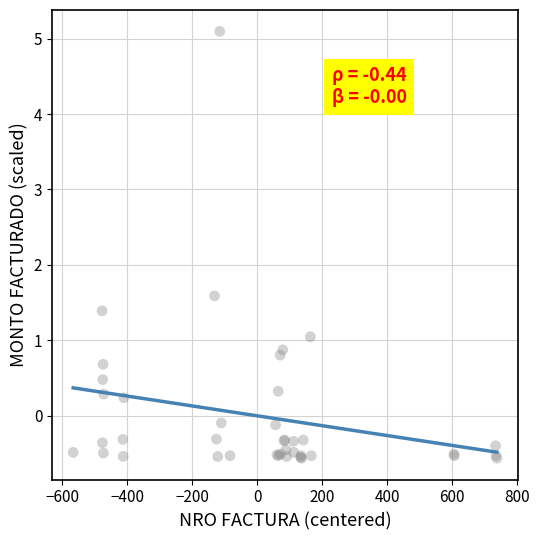

What Y value in the scatter plot is closest to 2?

1.6